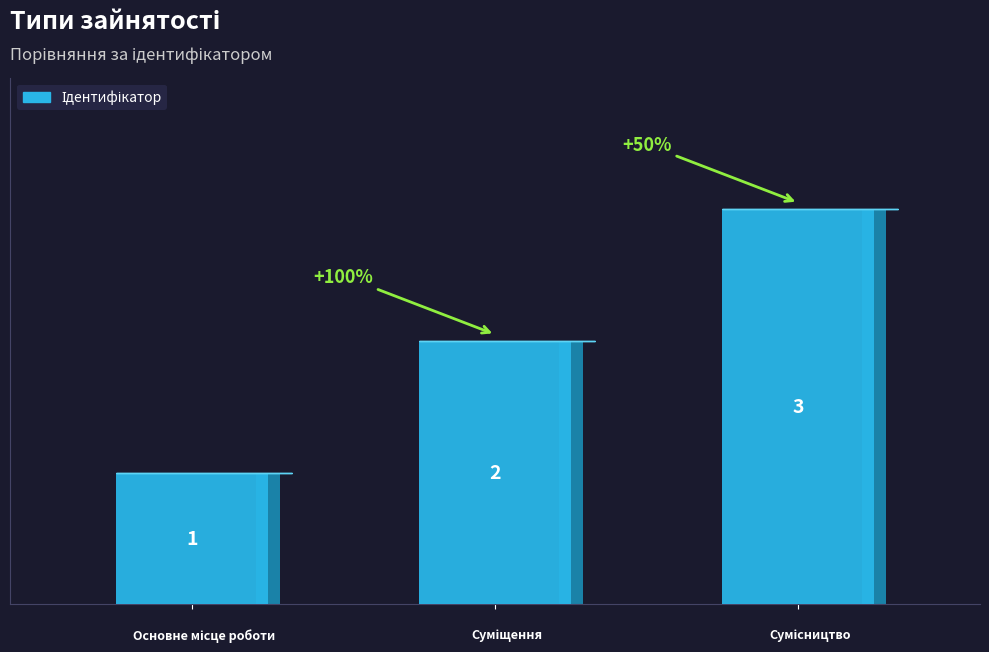

Rank the categories by value from lowest to highest.

Основне місце роботи, Суміщення, Сумісництво